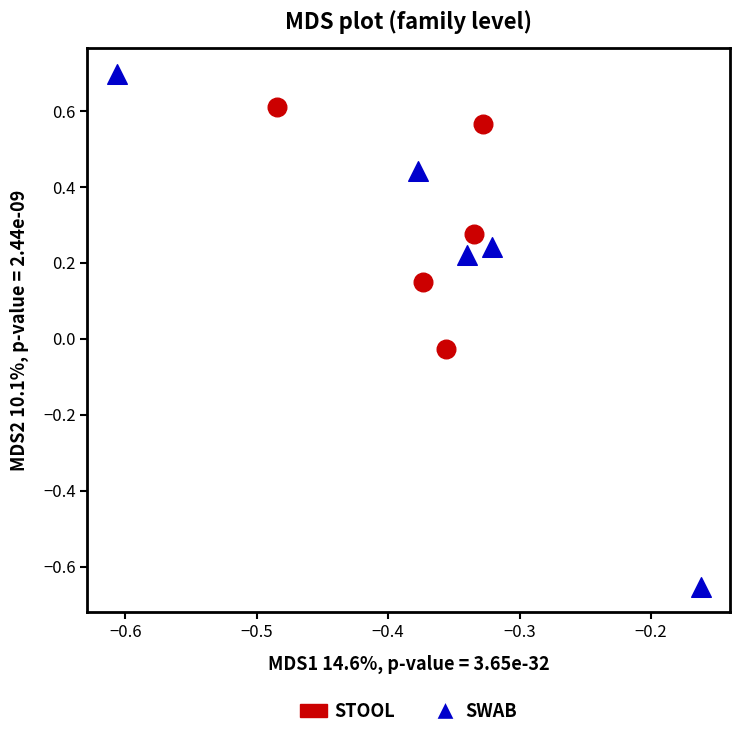

Which series contains the highest Y value?

SWAB